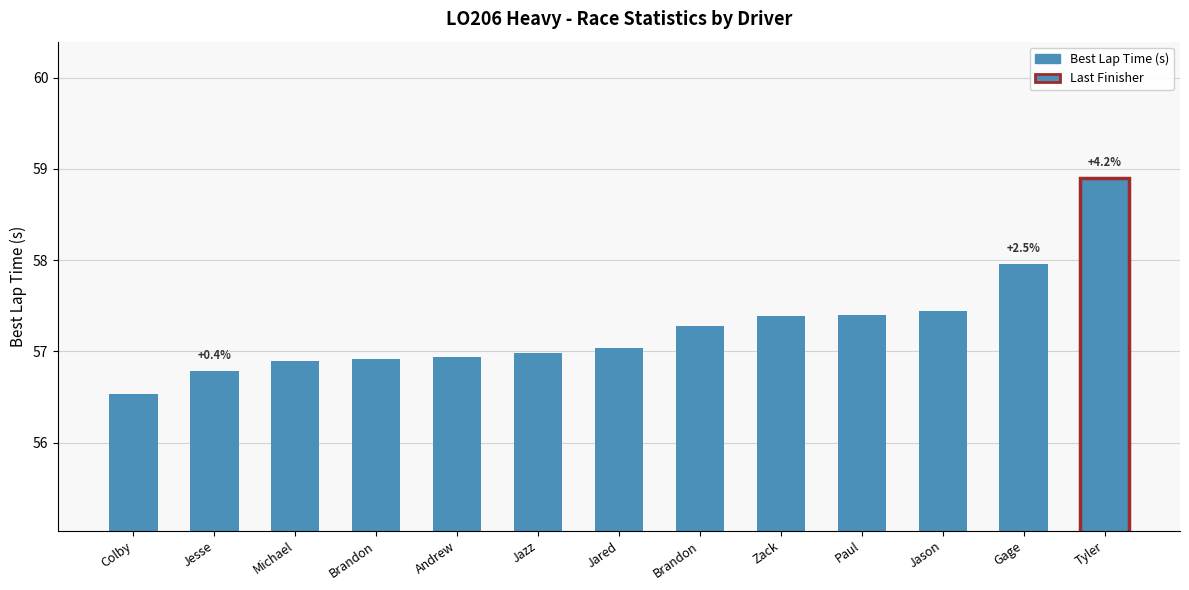

Between Zack and Andrew, which is larger?

Zack